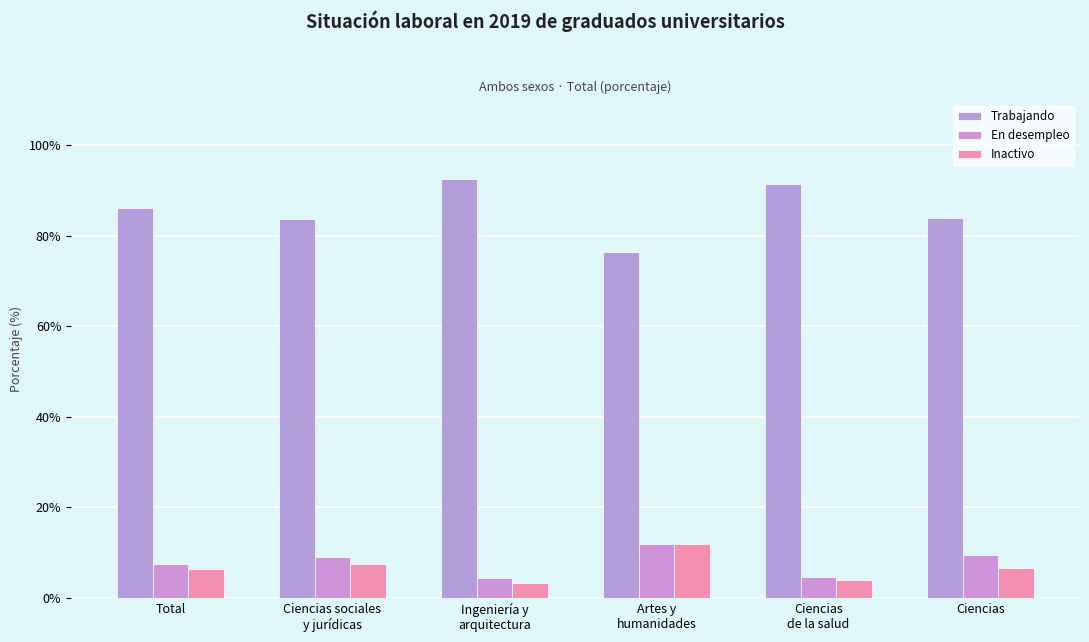

Reading left to right, transcribe all the data shown in this chart.

Trabajando: 86.1	83.6	92.4	76.3	91.5	83.9
En desempleo: 7.5	8.9	4.3	11.9	4.5	9.5
Inactivo: 6.4	7.5	3.3	11.8	4.0	6.6